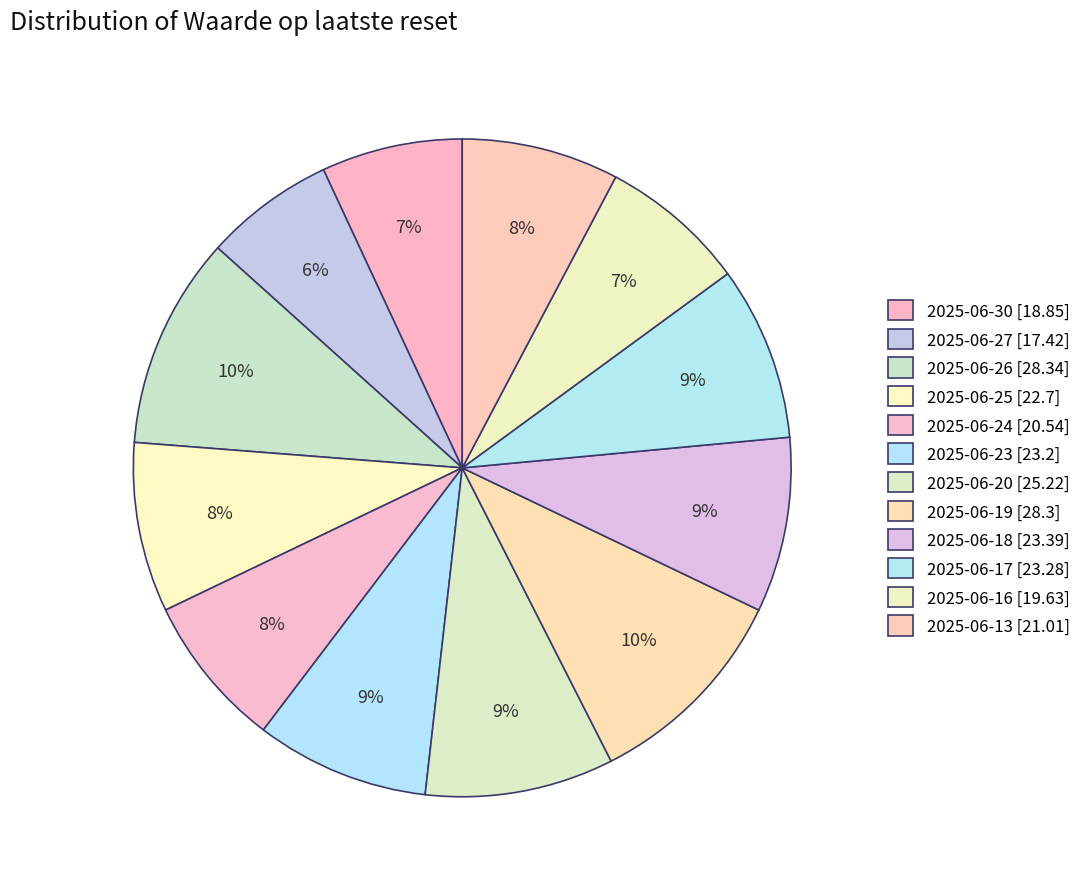

Does 2025-06-18 represent more than half of the total?

No